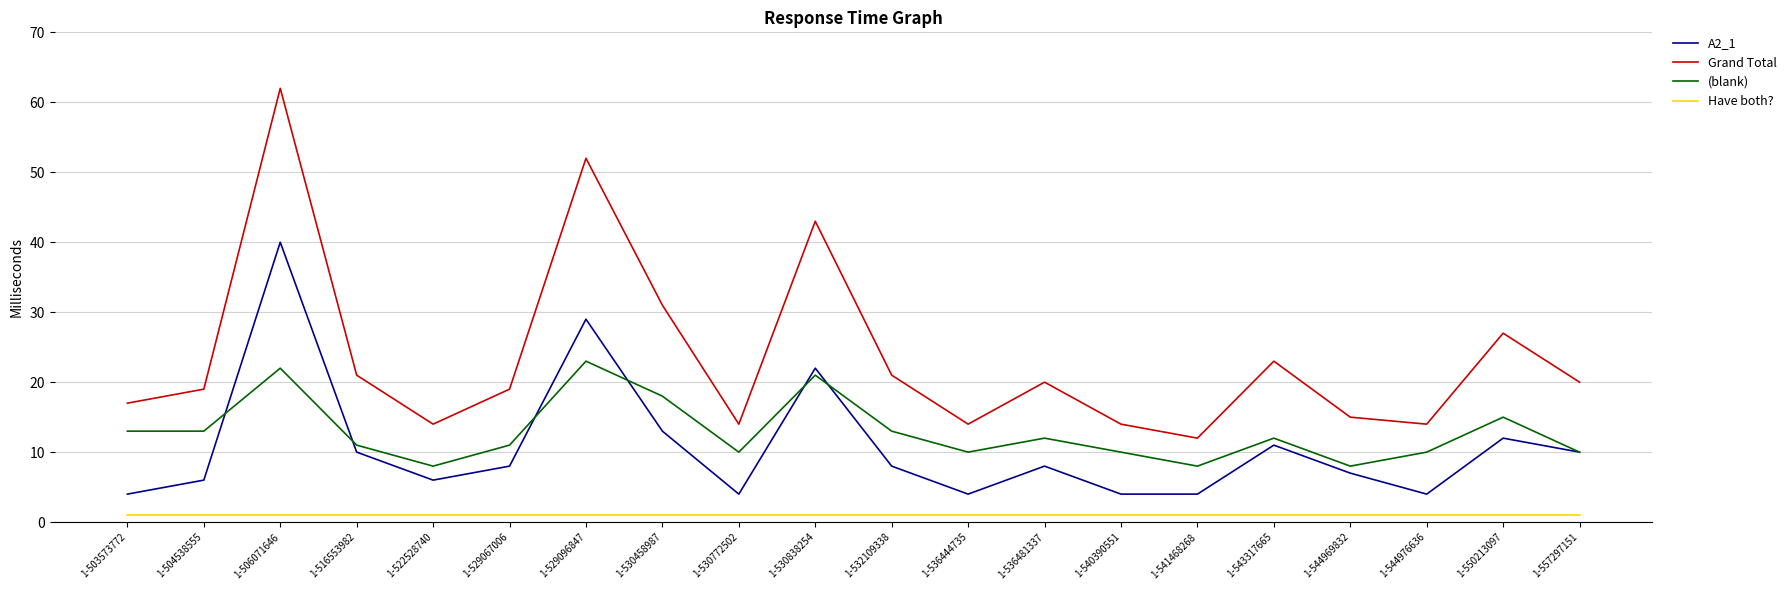

True or false: Have both? and Grand Total intersect in this chart.

False